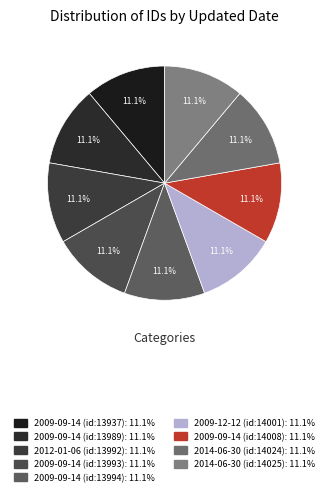

Does 2012-01-06 (id:13992) represent more than half of the total?

No